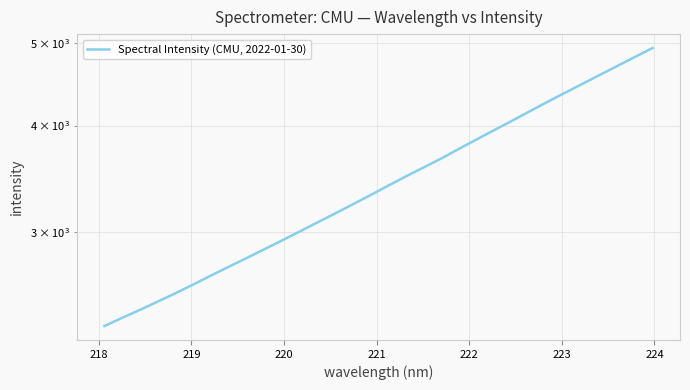

What is the difference between the second highest and second lowest values?

2440.4